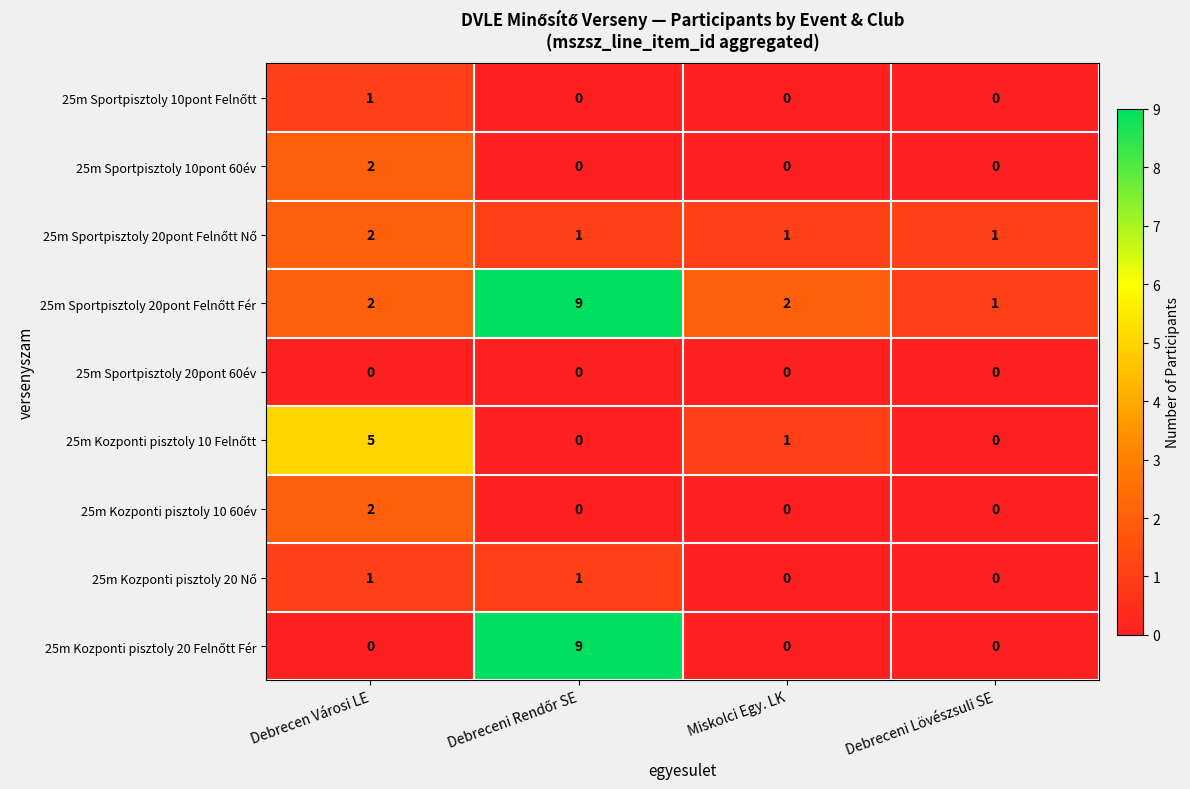

What is the total value across all series at Miskolci Egy. LK?

4